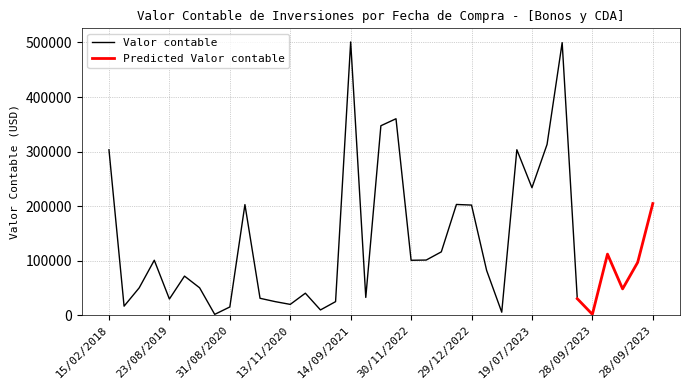

Which series has the widest spread of values?

Valor contable